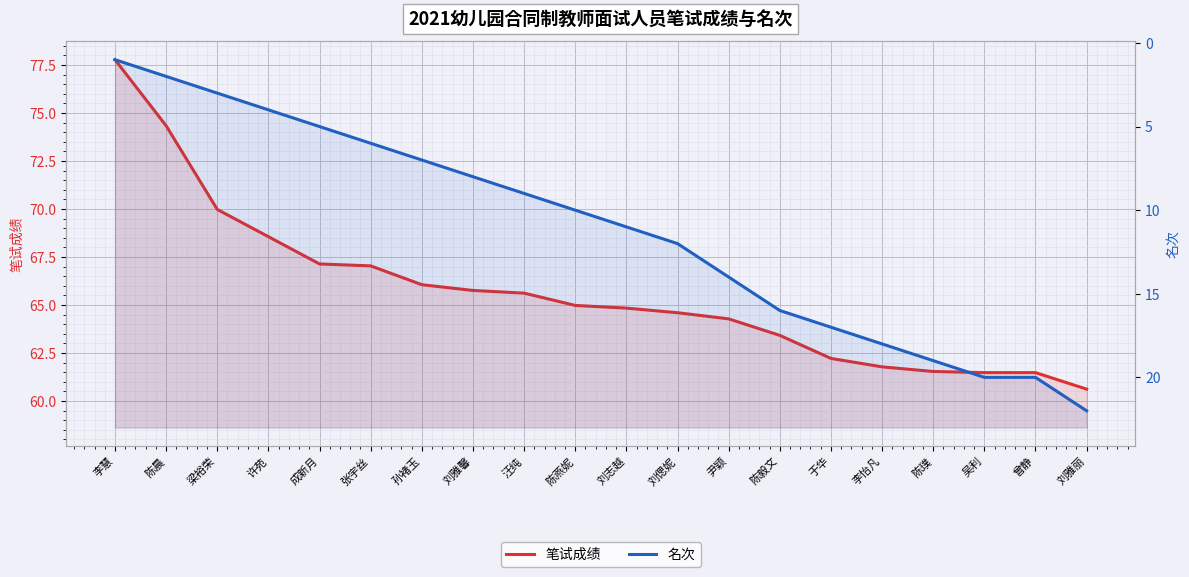

What is the difference between the second highest and second lowest values in the 名次 series?

18.0